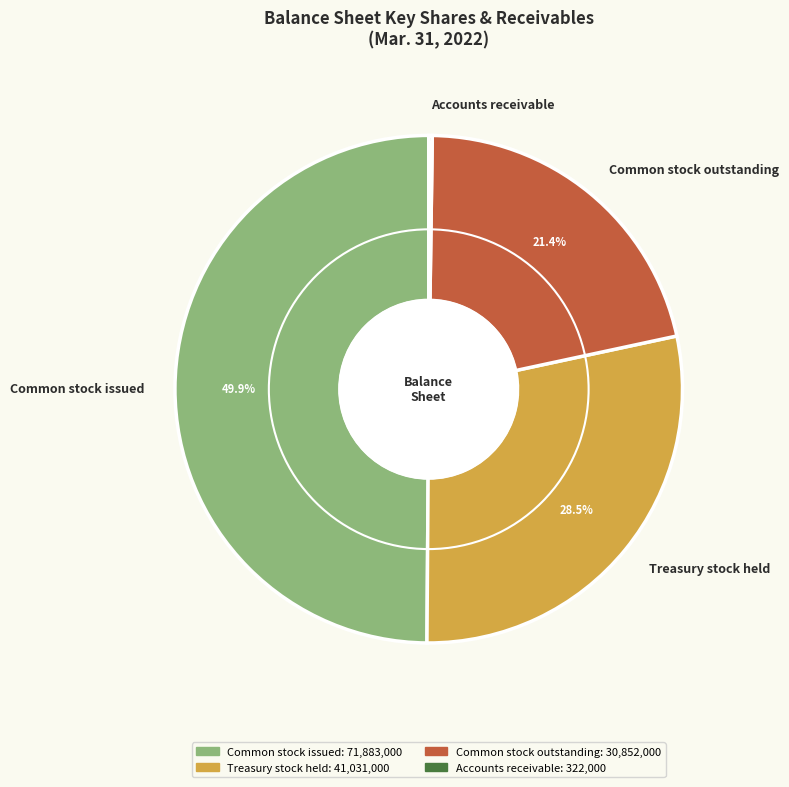

What percentage is NOT represented by Common stock outstanding?

78.6%